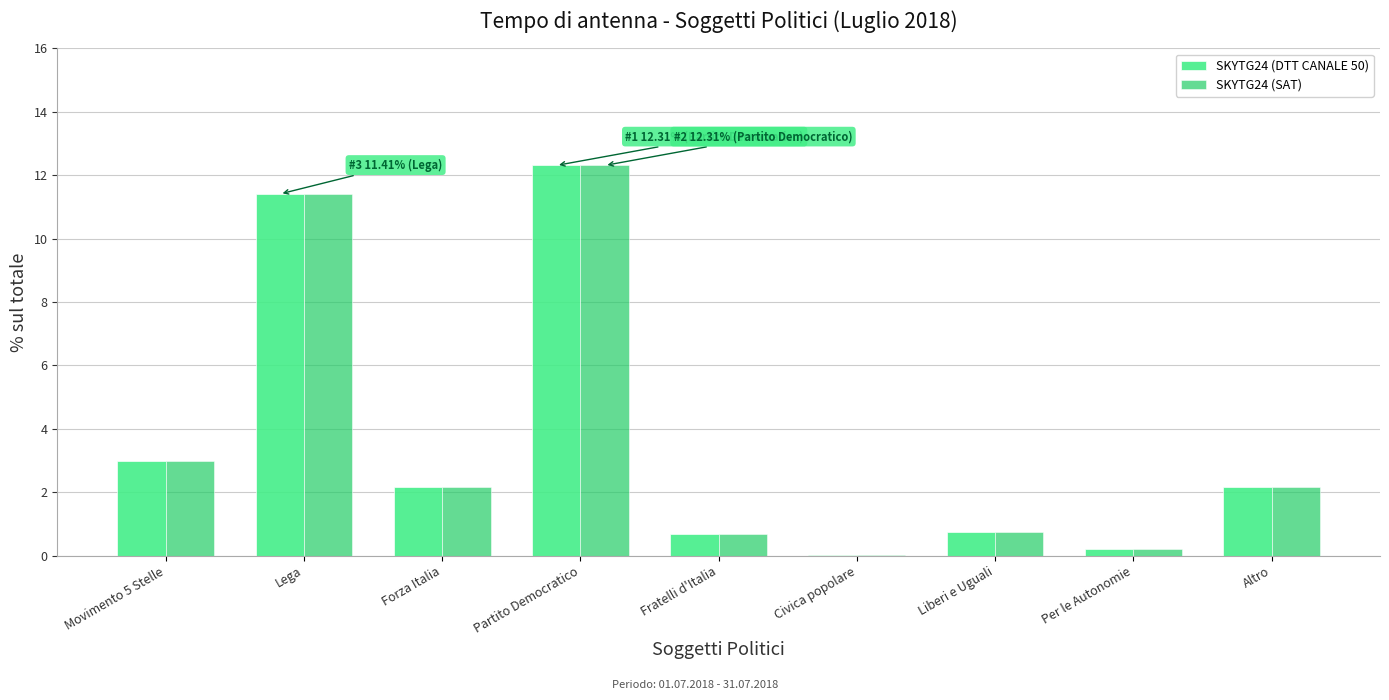

At which category is the sum across all series the highest?

Partito Democratico